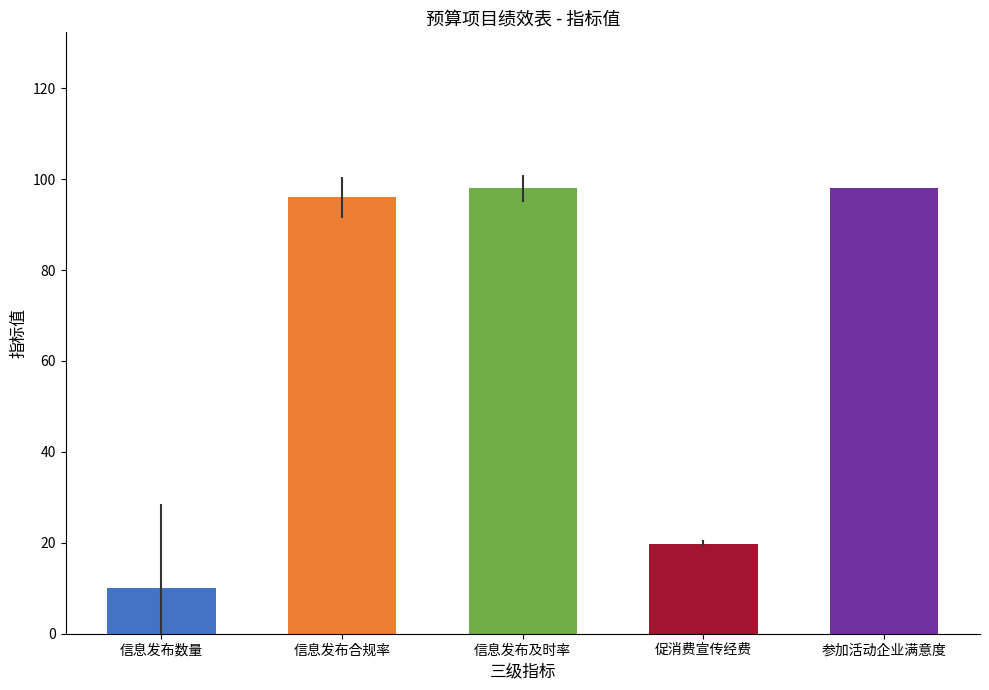

How many bars are there in total?

5